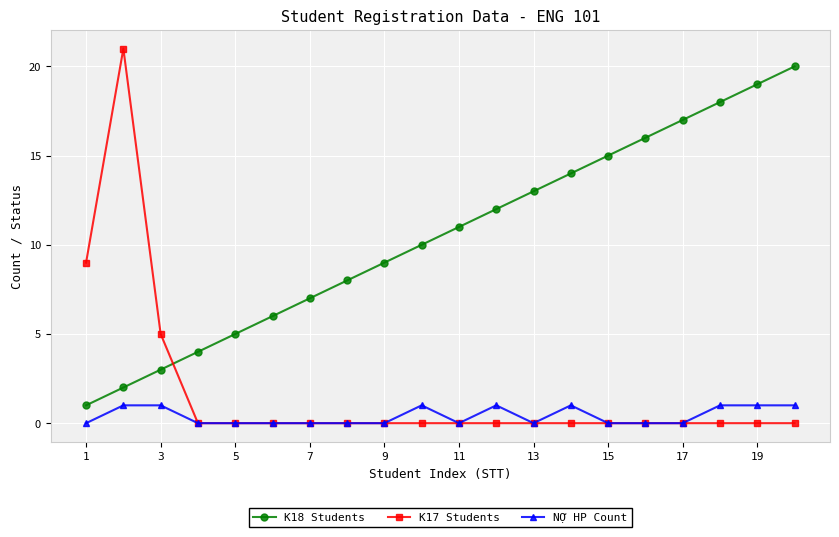

What is the maximum value shown in the chart?

21